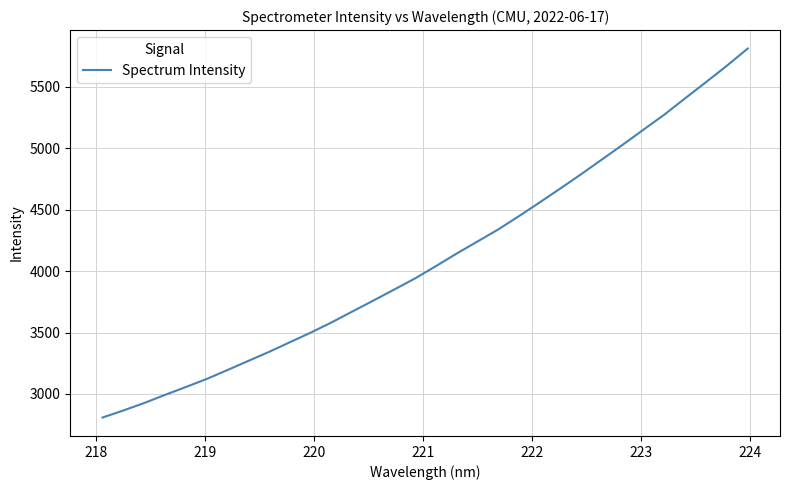

What is the maximum value shown in the chart?

5812.8